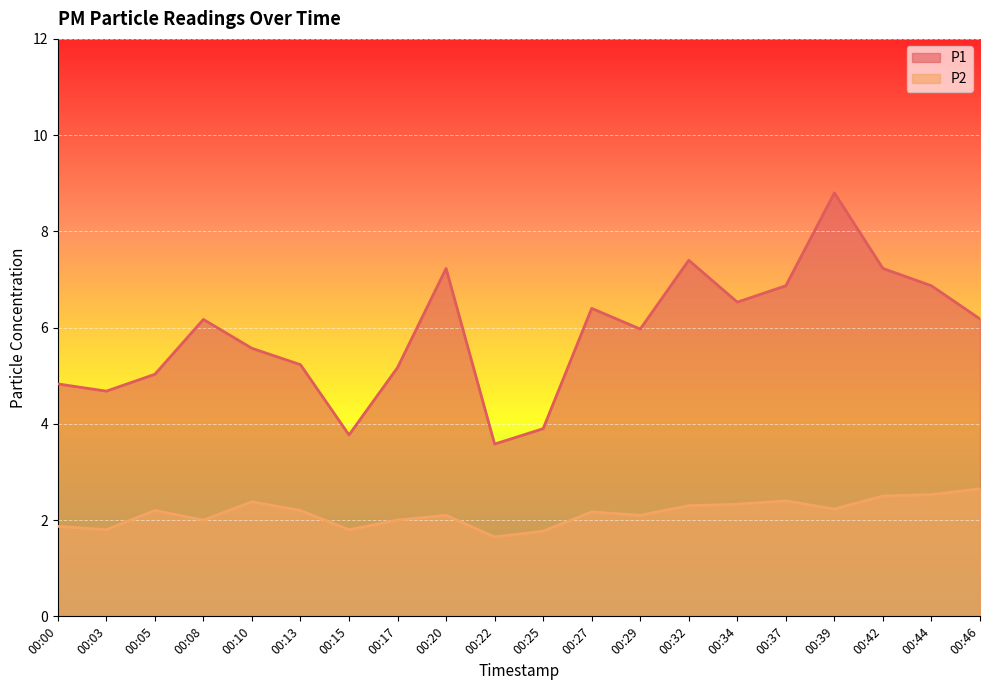

Is it true that P1 equals 1.8 at 00:46?

False